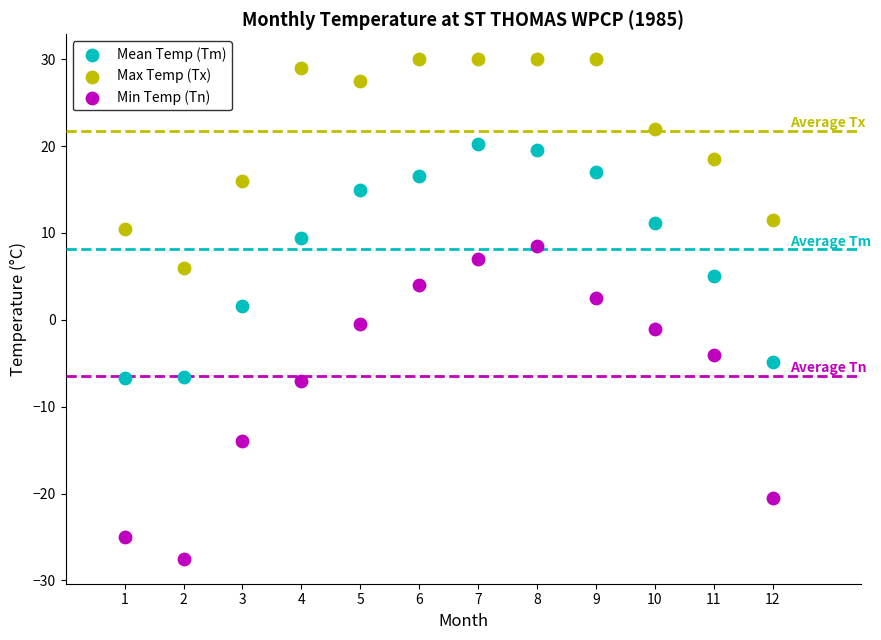

Which series contains the lowest Y value?

Min Temp (Tn)